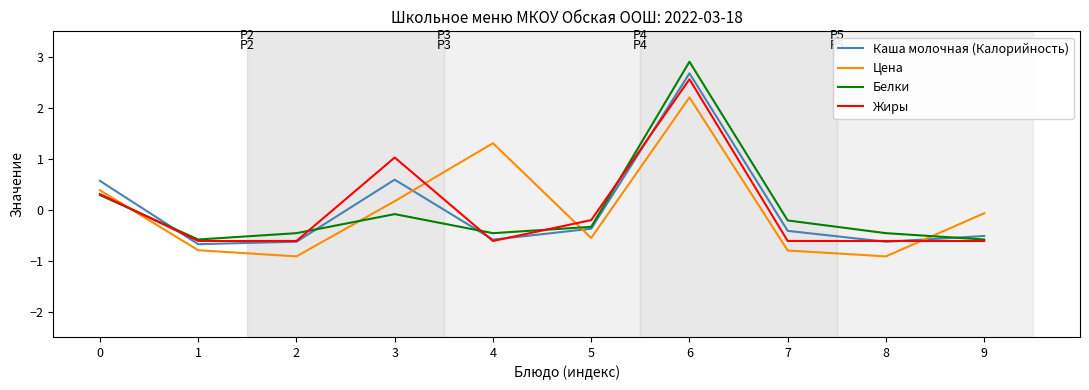

Count the number of data series in this chart.

4